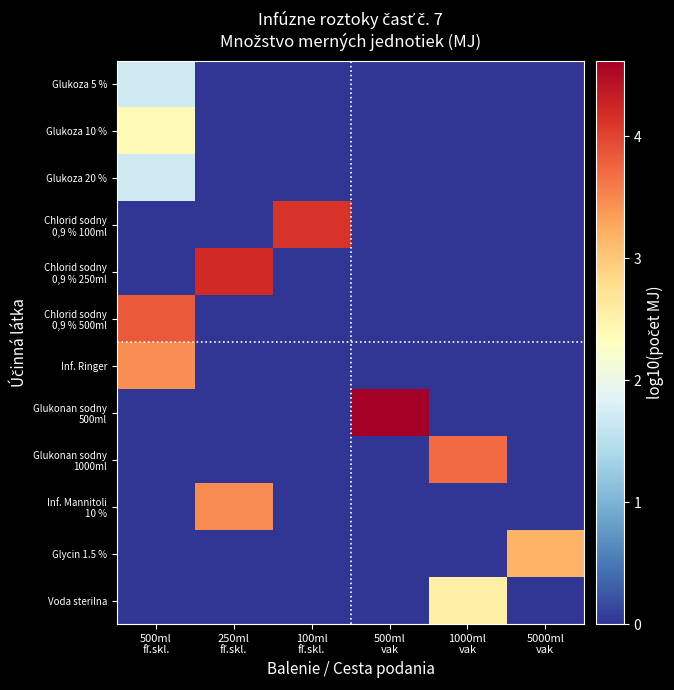

What is the spread (max minus min) of values at 500ml
vak?

4.6